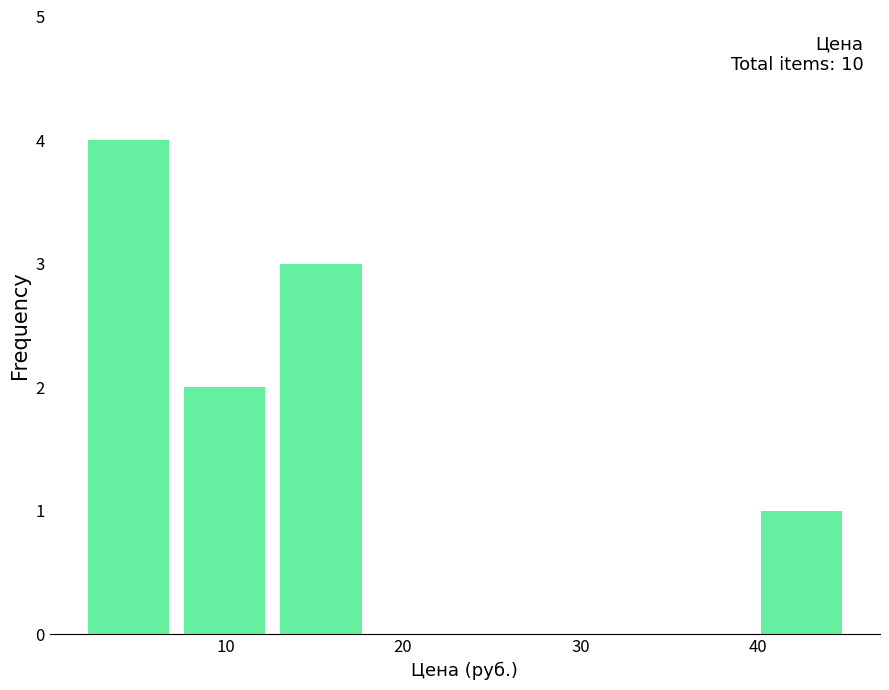

Over which range of the x-axis is the bar tallest?

2 to 7